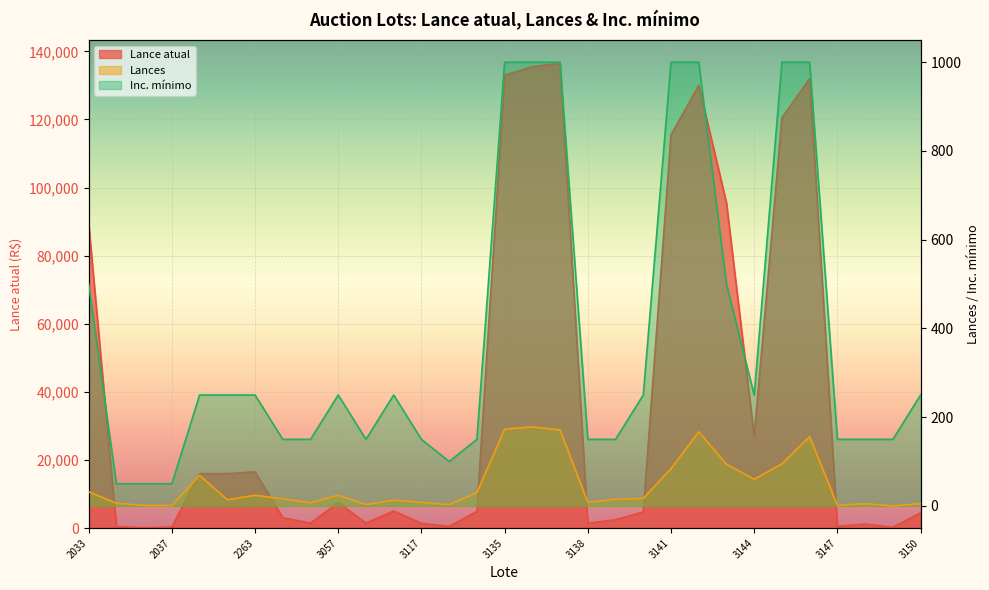

What is the difference between the Lances values at 3117 and 3031?

8